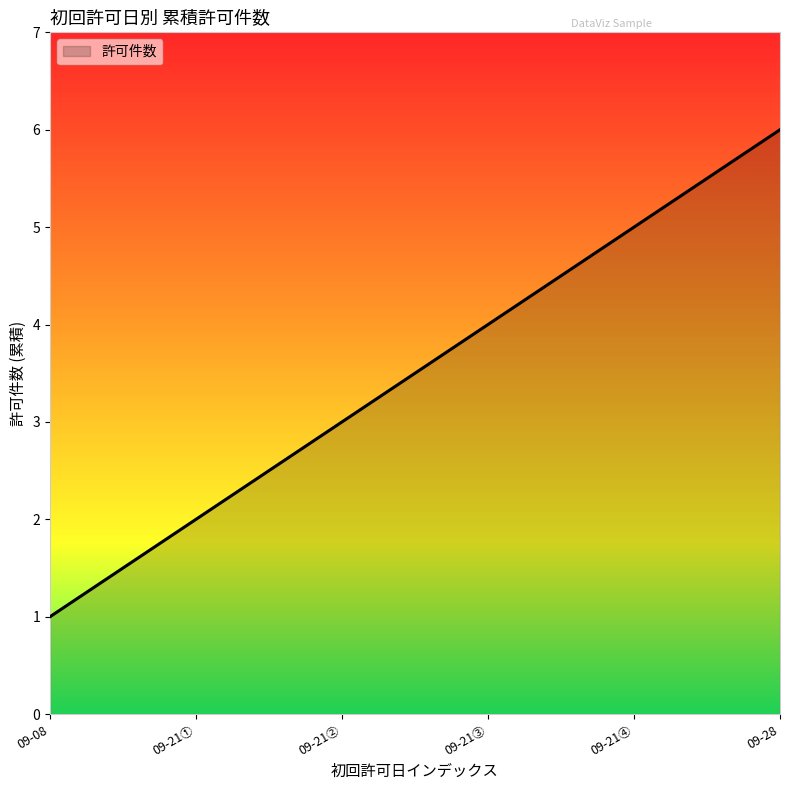

Read the value at 09-21③.

4